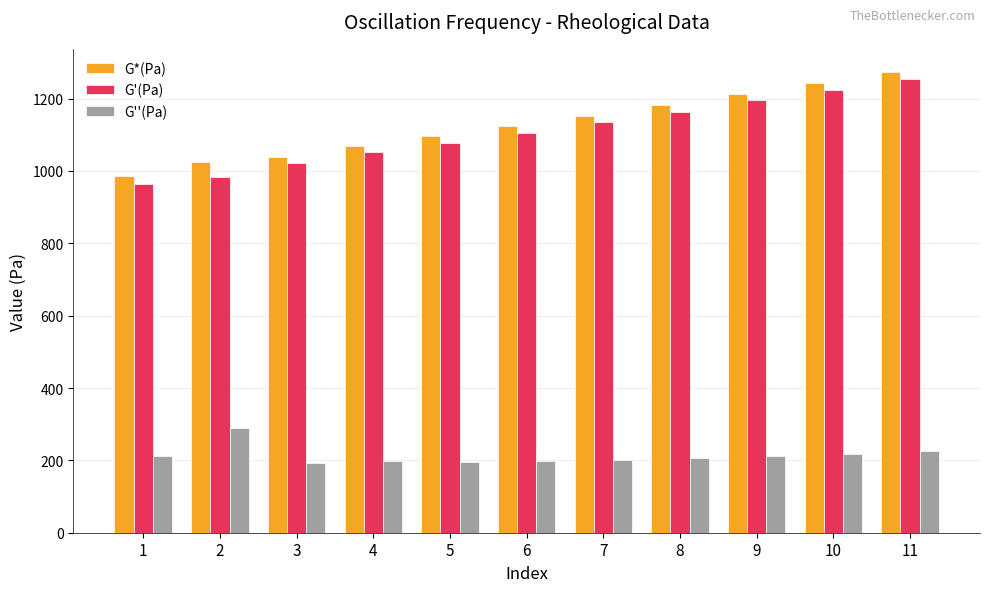

Is the value of G''(Pa) at 5 greater than the value of G'(Pa) at 7?

No